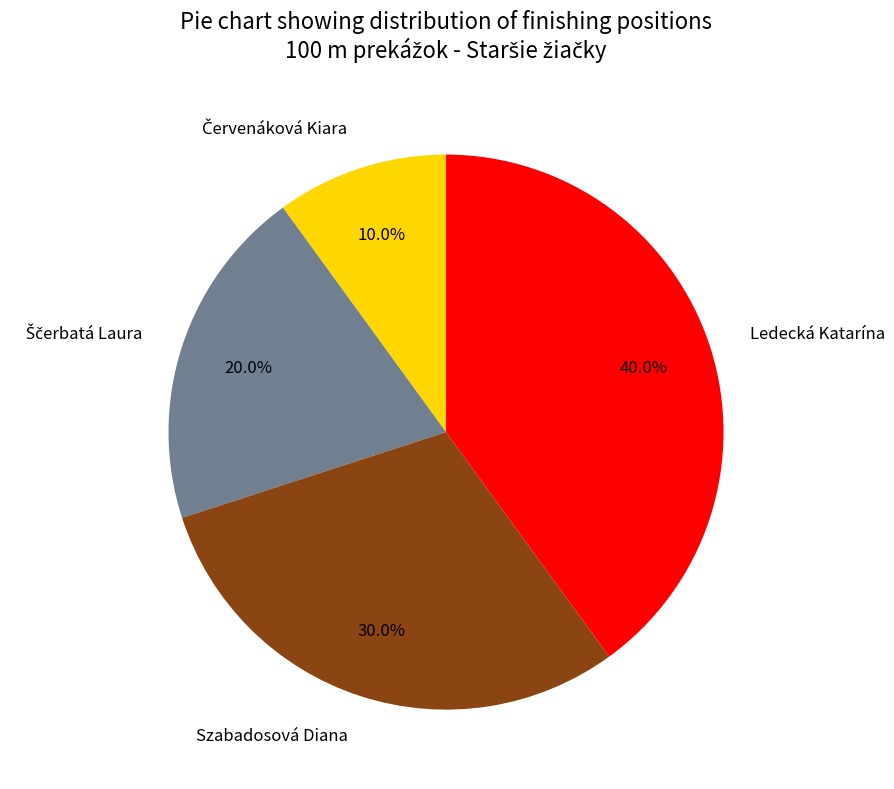

How many segments does this pie chart have?

4